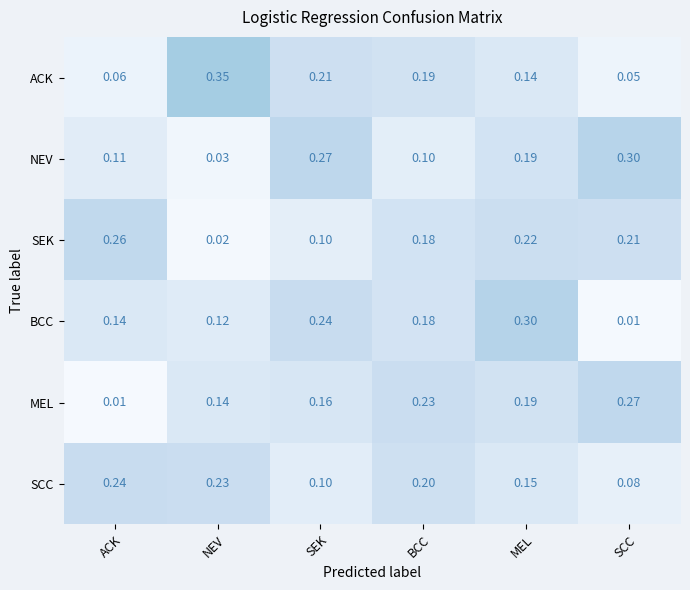

Rank the categories by MEL value from highest to lowest.

SCC, BCC, MEL, SEK, NEV, ACK